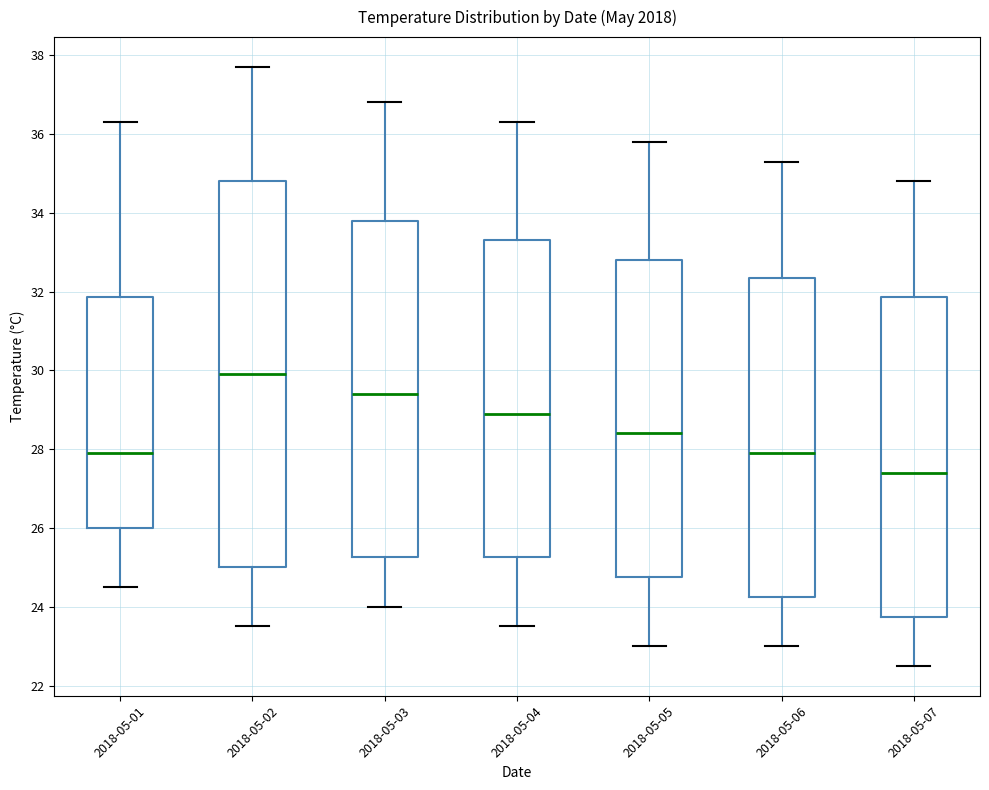

Reading left to right, read every box against the y-axis: the position of its median line, the range the box covers, and the ends of its whiskers. The values are not printed on the chart, so give them approximately, as read against the axis.

2018-05-01: median 28.0, box 26.0 to 31.8, whiskers 24.6 to 36.4
2018-05-02: median 30.0, box 25.0 to 34.8, whiskers 23.6 to 37.8
2018-05-03: median 29.4, box 25.2 to 33.8, whiskers 24.0 to 36.8
2018-05-04: median 29.0, box 25.2 to 33.4, whiskers 23.6 to 36.4
2018-05-05: median 28.4, box 24.8 to 32.8, whiskers 23.0 to 35.8
2018-05-06: median 28.0, box 24.2 to 32.4, whiskers 23.0 to 35.4
2018-05-07: median 27.4, box 23.8 to 31.8, whiskers 22.6 to 34.8